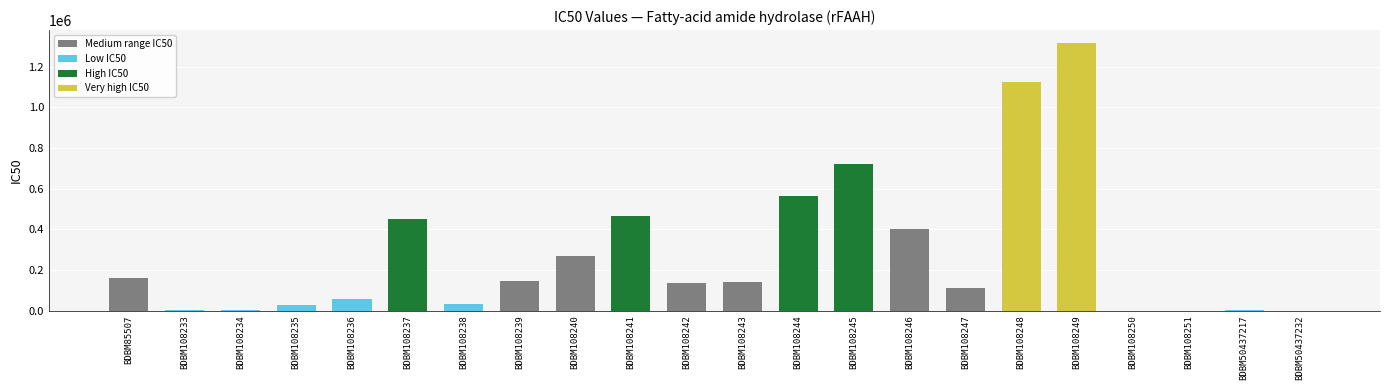

What is the greatest value displayed?

1315000